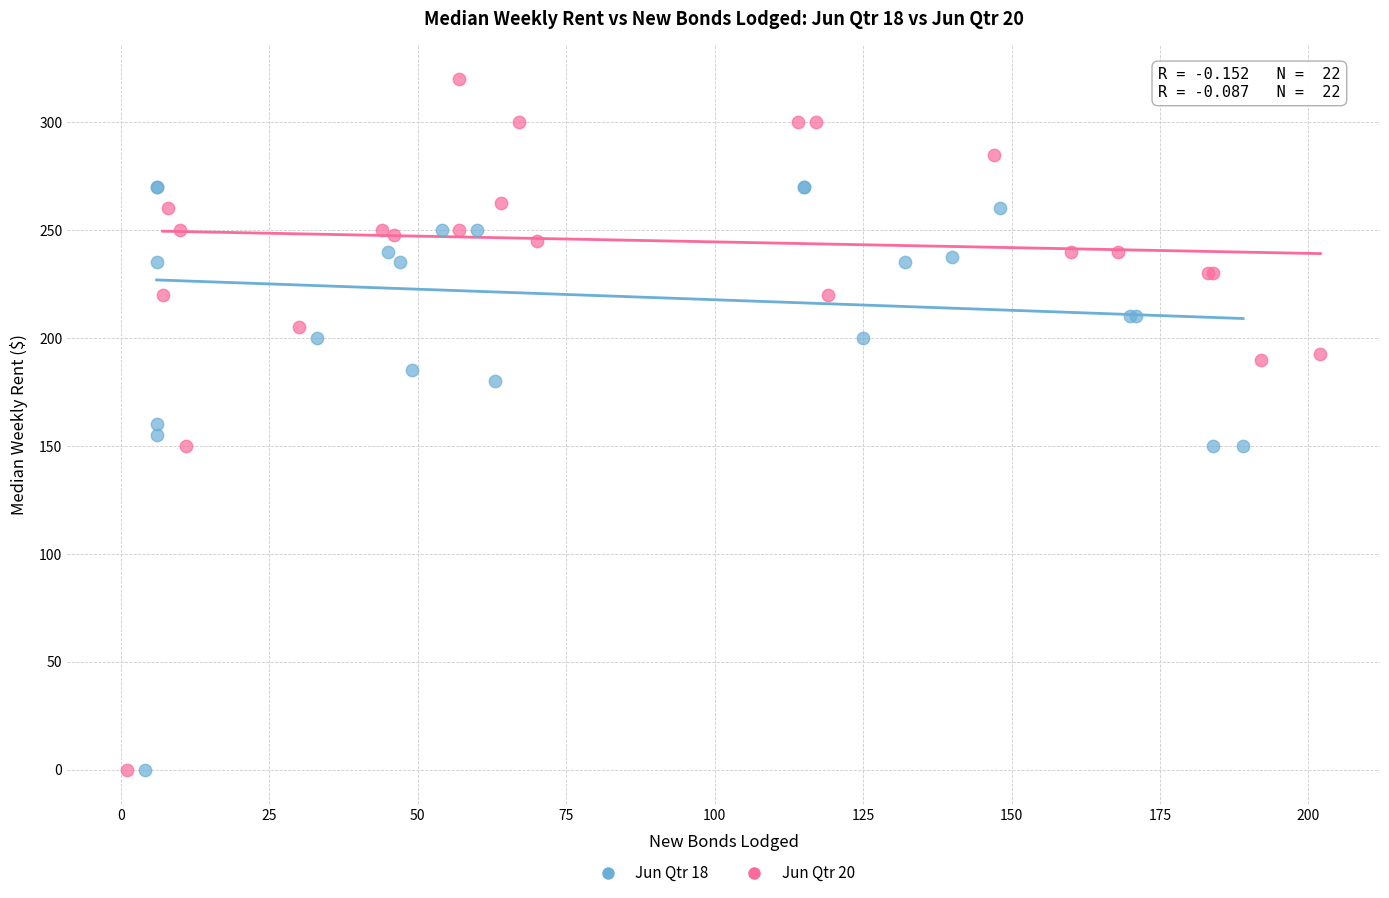

Which series has the widest spread of Y values?

Jun Qtr 20